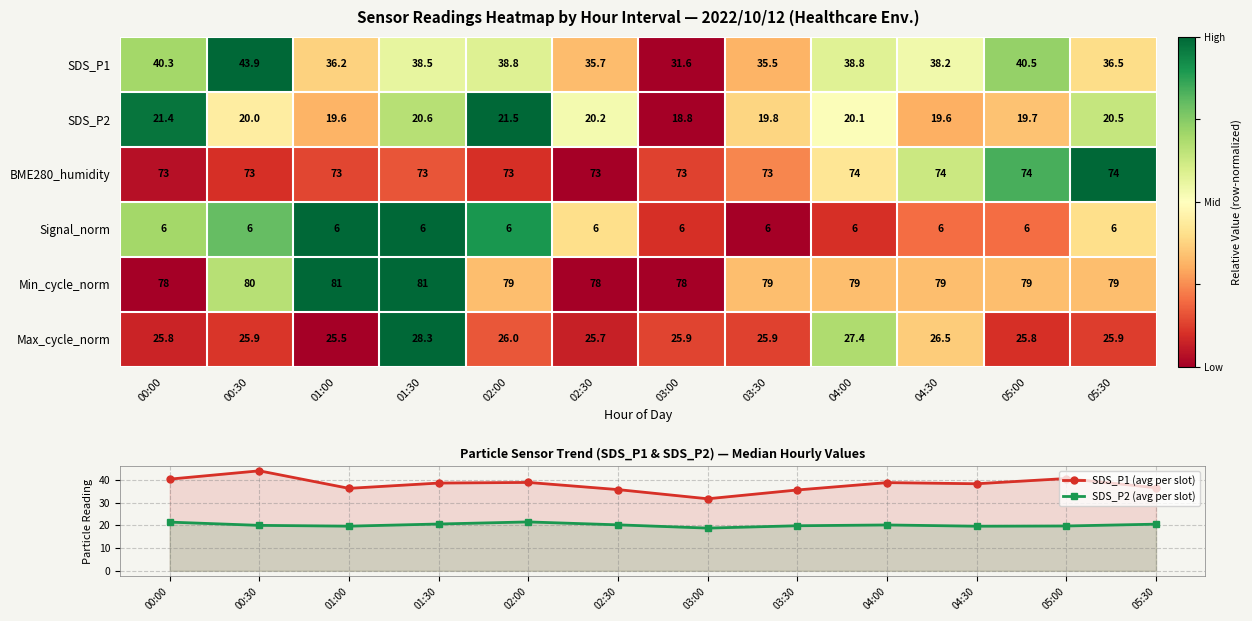

True or false: Max_cycle_norm has a value of 13.0 at 02:00.

False